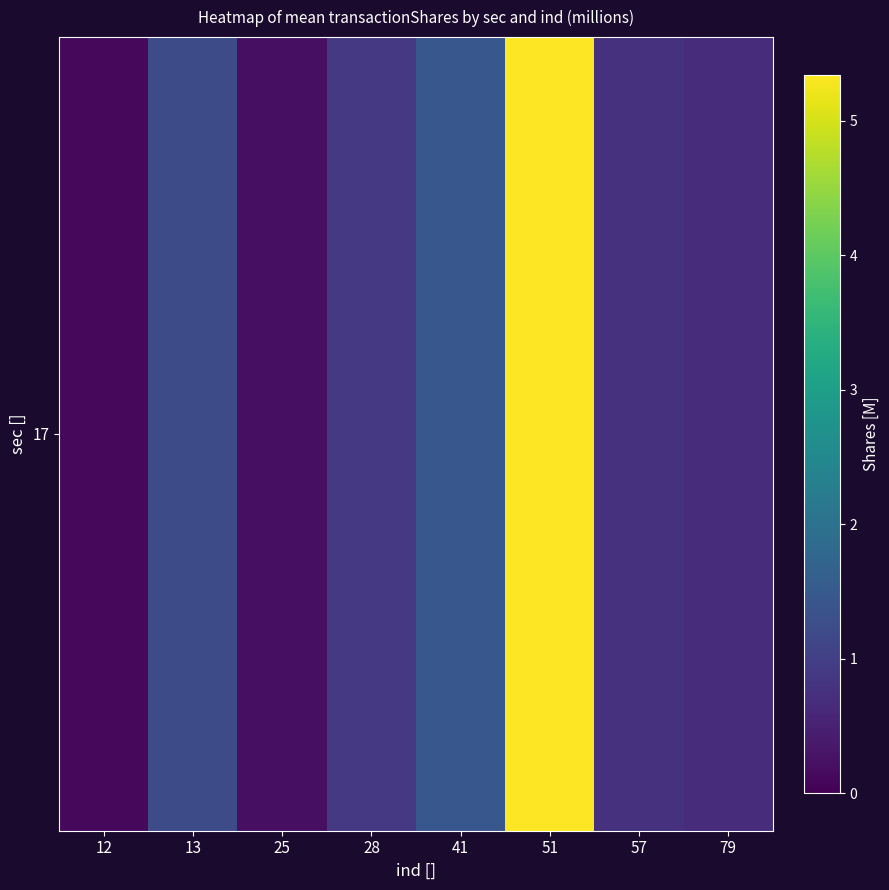

How many distinct data groups are displayed?

1